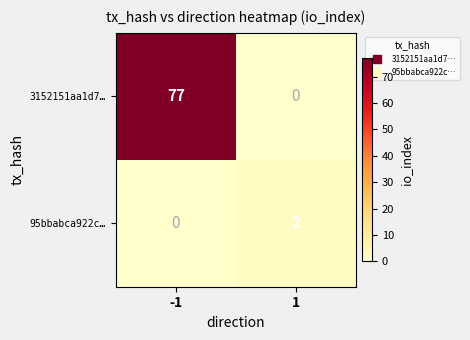

How many series are shown in this chart?

2